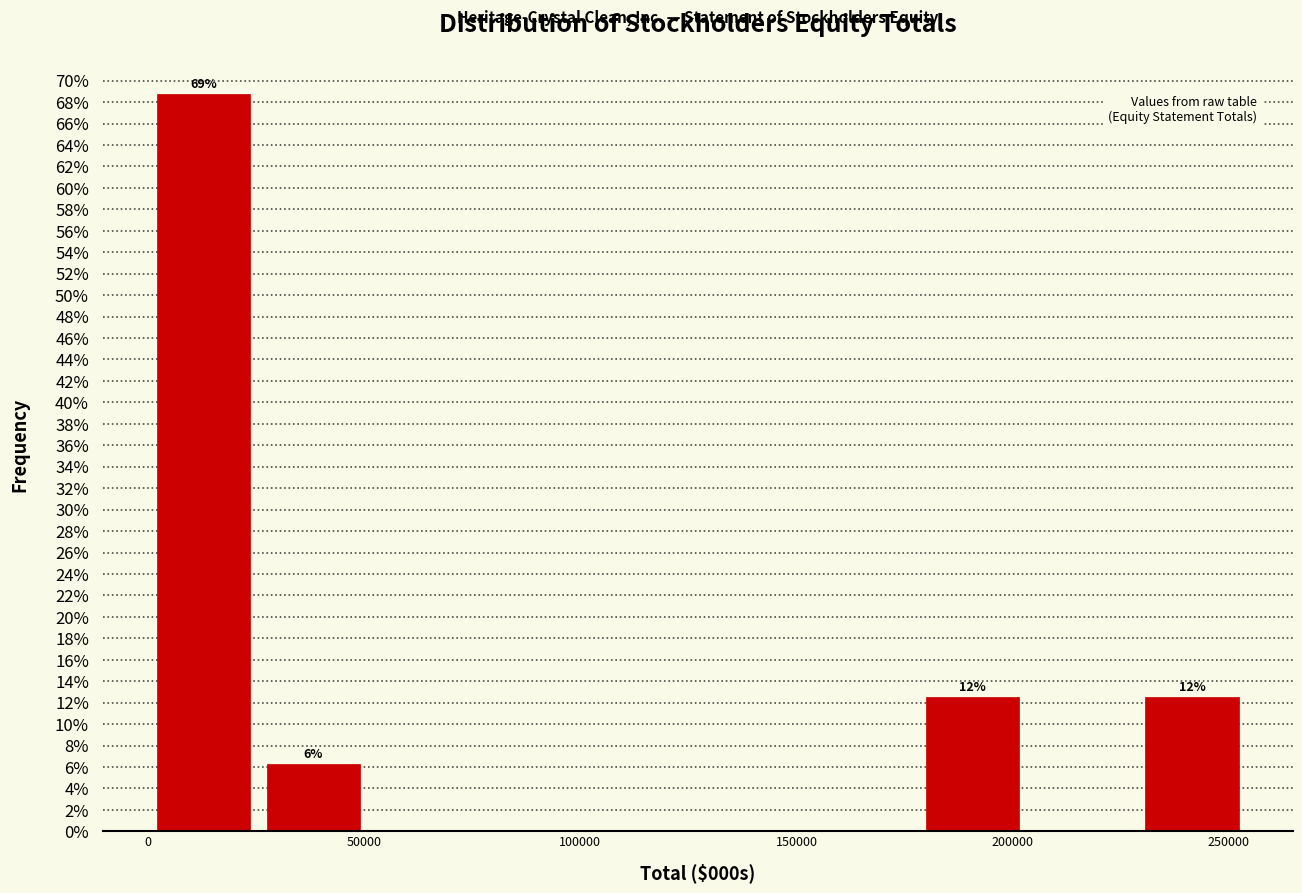

Over which range of the x-axis is the bar tallest?

0 to 25000